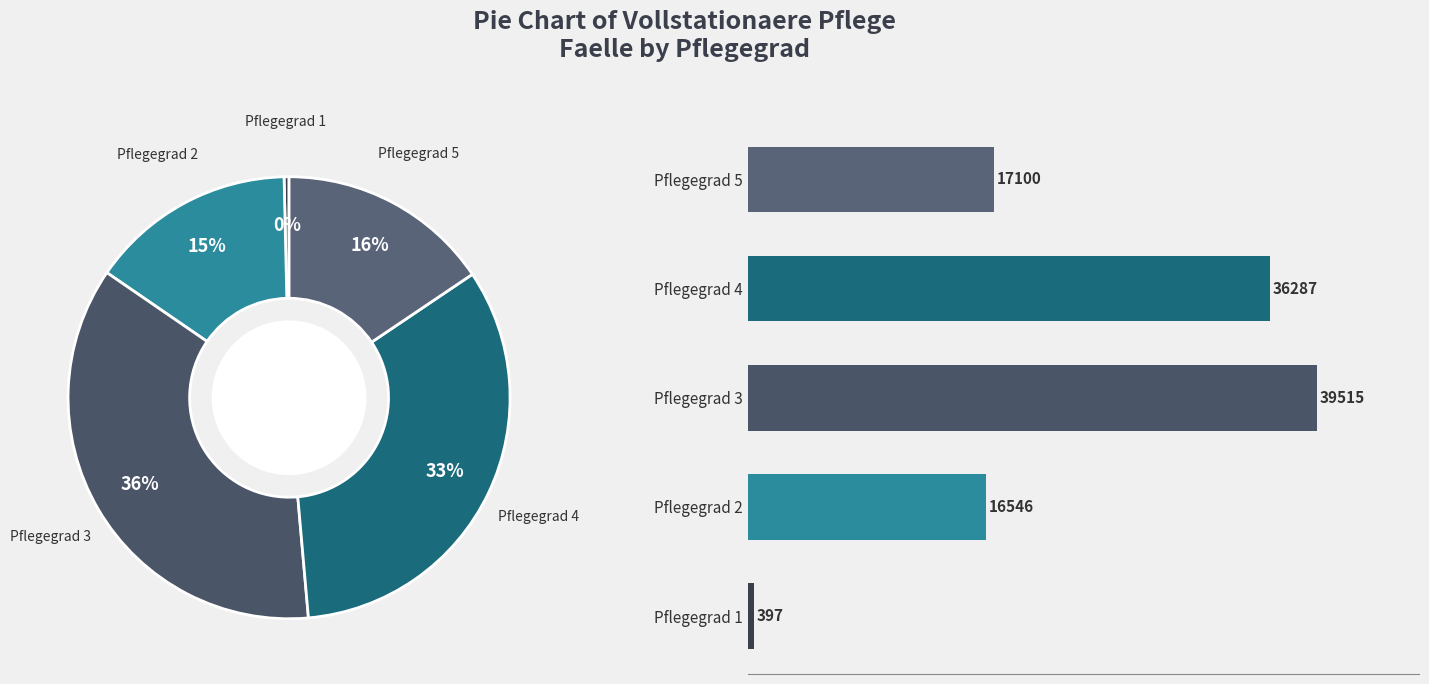

To the nearest percent, what is the average slice percentage?

20%